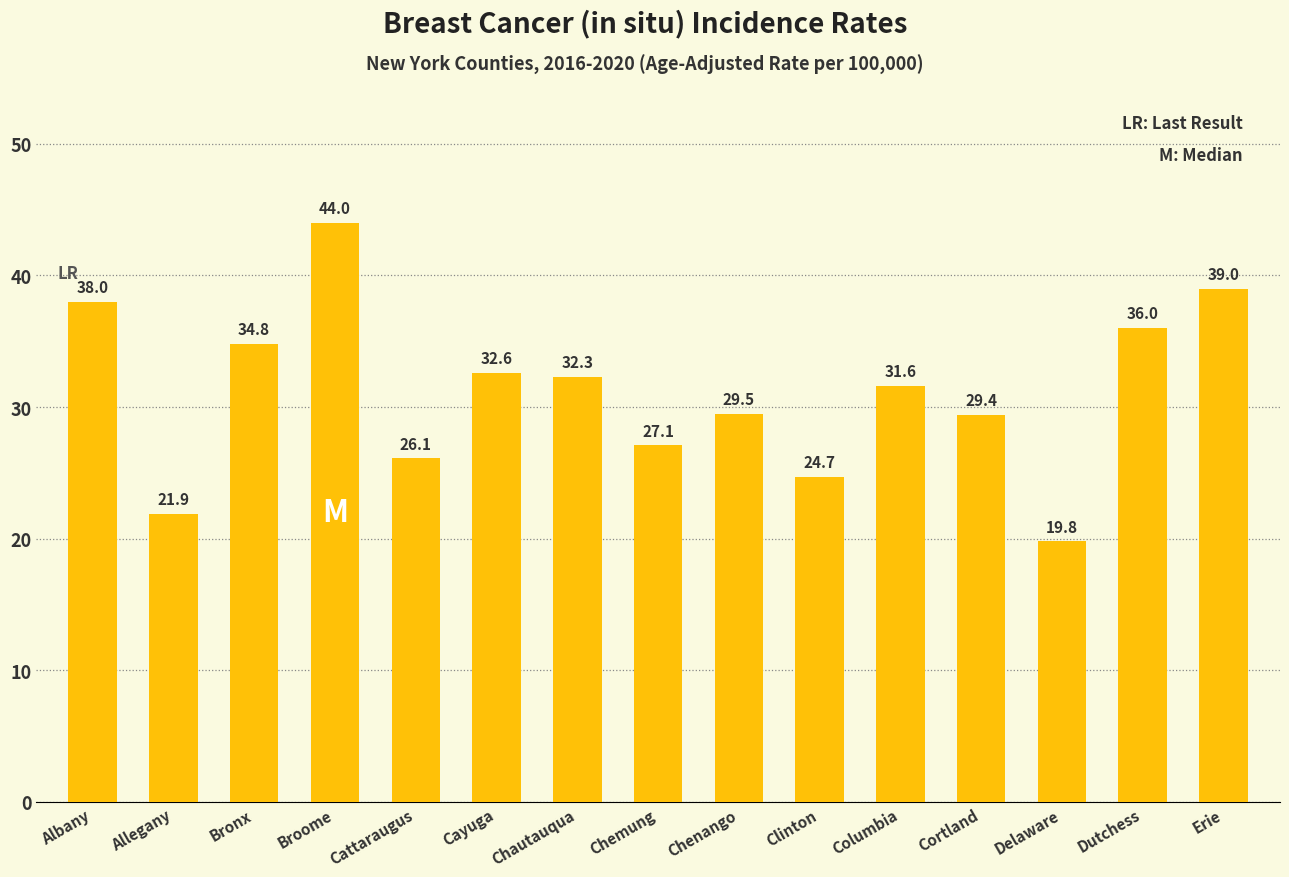

Reading left to right, list all the values displayed in this chart.

38.0	21.9	34.8	44.0	26.1	32.6	32.3	27.1	29.5	24.7	31.6	29.4	19.8	36.0	39.0